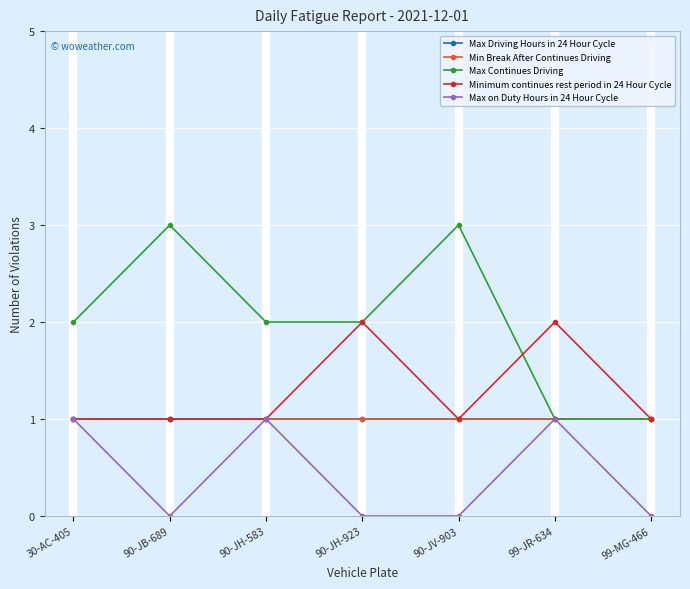

Reading right to left, what are all the values shown in this chart?

Max Driving Hours in 24 Hour Cycle: 1	1	1	1	1	1	1
Min Break After Continues Driving: 1	1	1	1	1	1	1
Max Continues Driving: 1	1	3	2	2	3	2
Minimum continues rest period in 24 Hour Cycle: 1	2	1	2	1	1	1
Max on Duty Hours in 24 Hour Cycle: 0	1	0	0	1	0	1